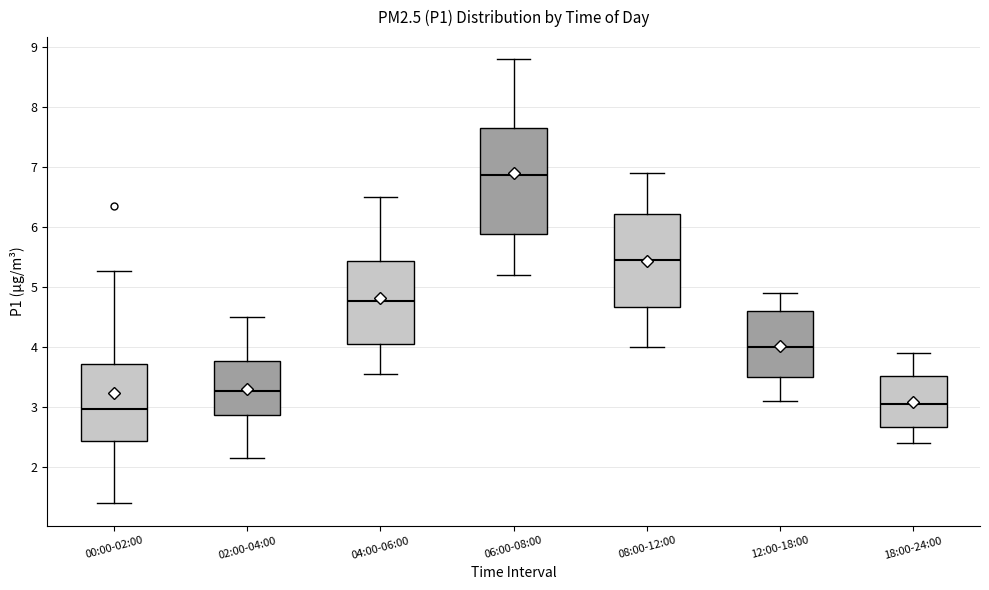

Where does the upper whisker of the box for 12:00-18:00 end on the y-axis? The values are not printed on the chart, so give them approximately, as read against the axis.

4.9